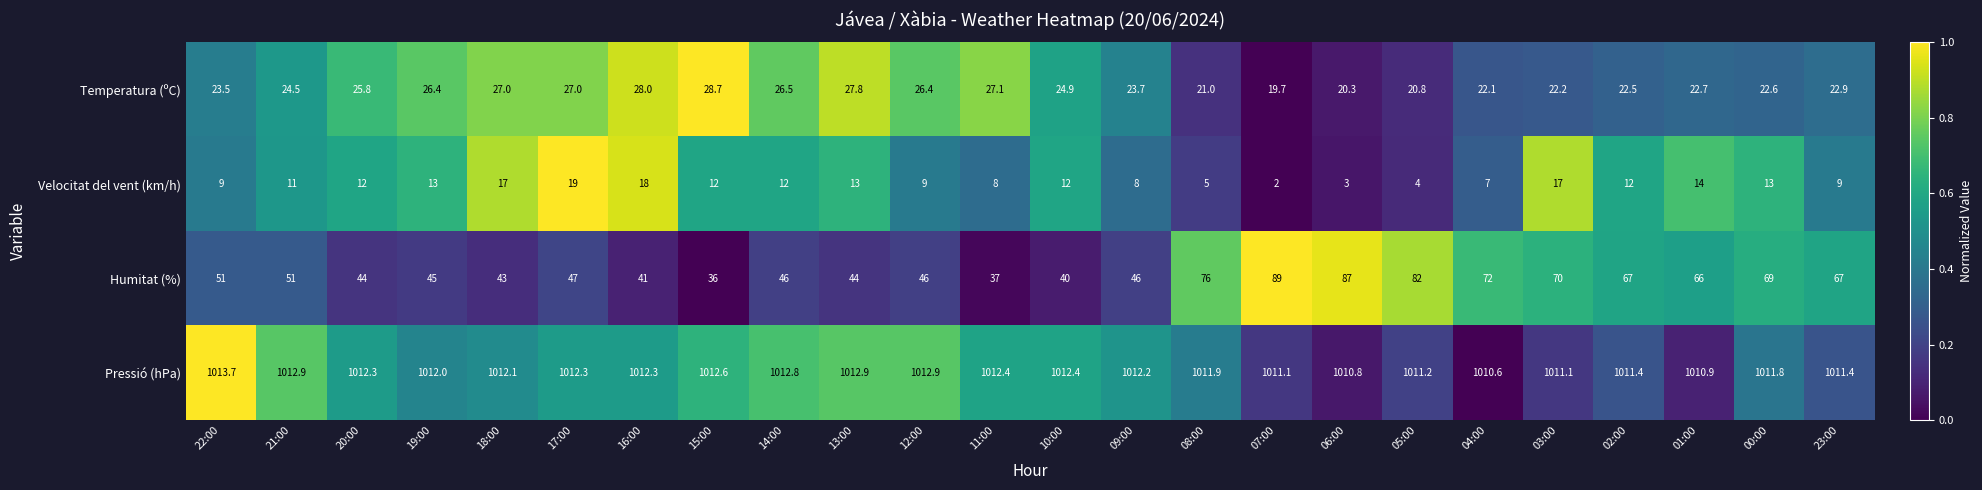

Rank the series at 22:00 from highest to lowest value.

Pressió (hPa), Humitat (%), Temperatura (ºC), Velocitat del vent (km/h)